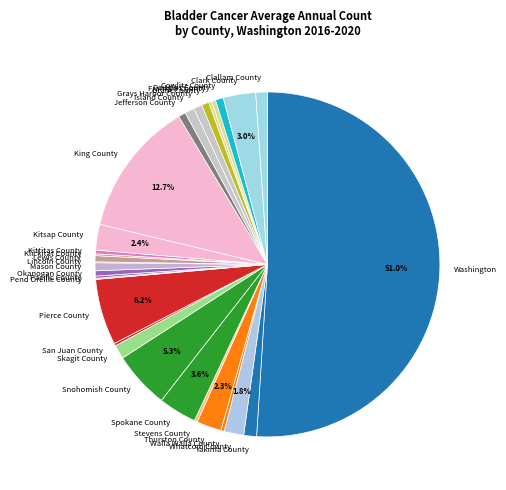

Is Franklin County the majority of the pie?

No